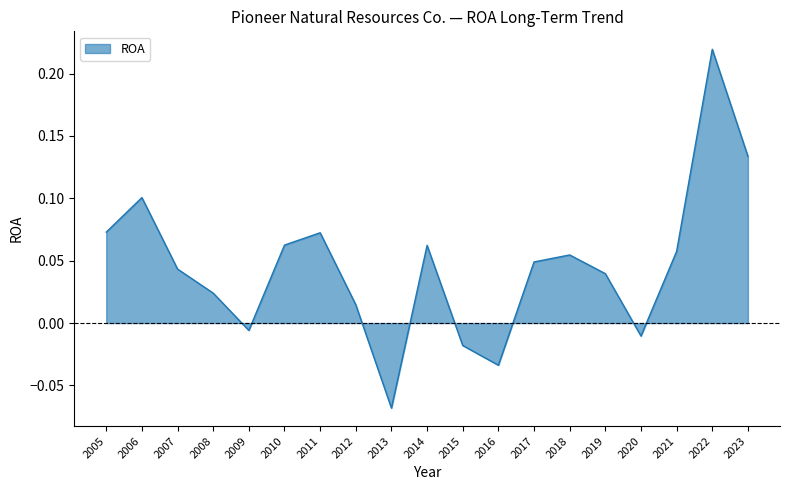

What is the change in value from 2008 to 2022?

+0.2